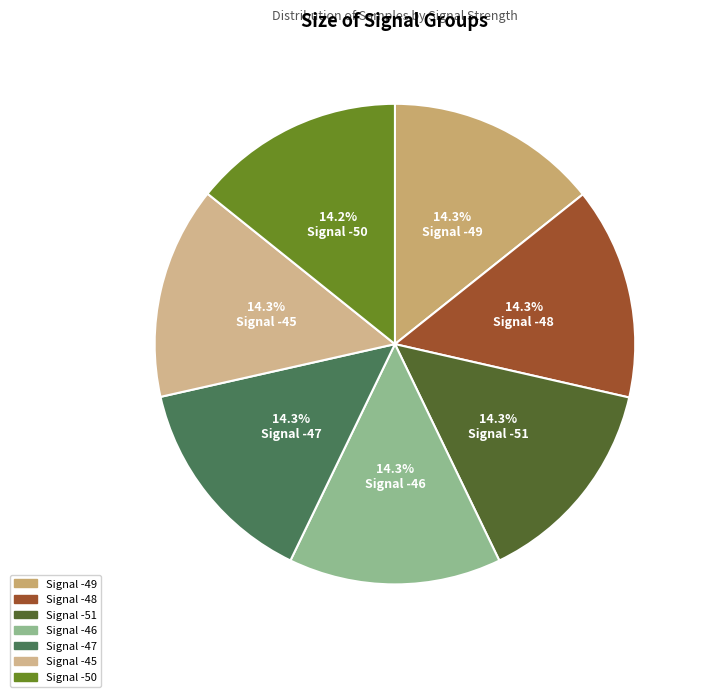

What is the total percentage of Signal -49 and Signal -45?

28.6%